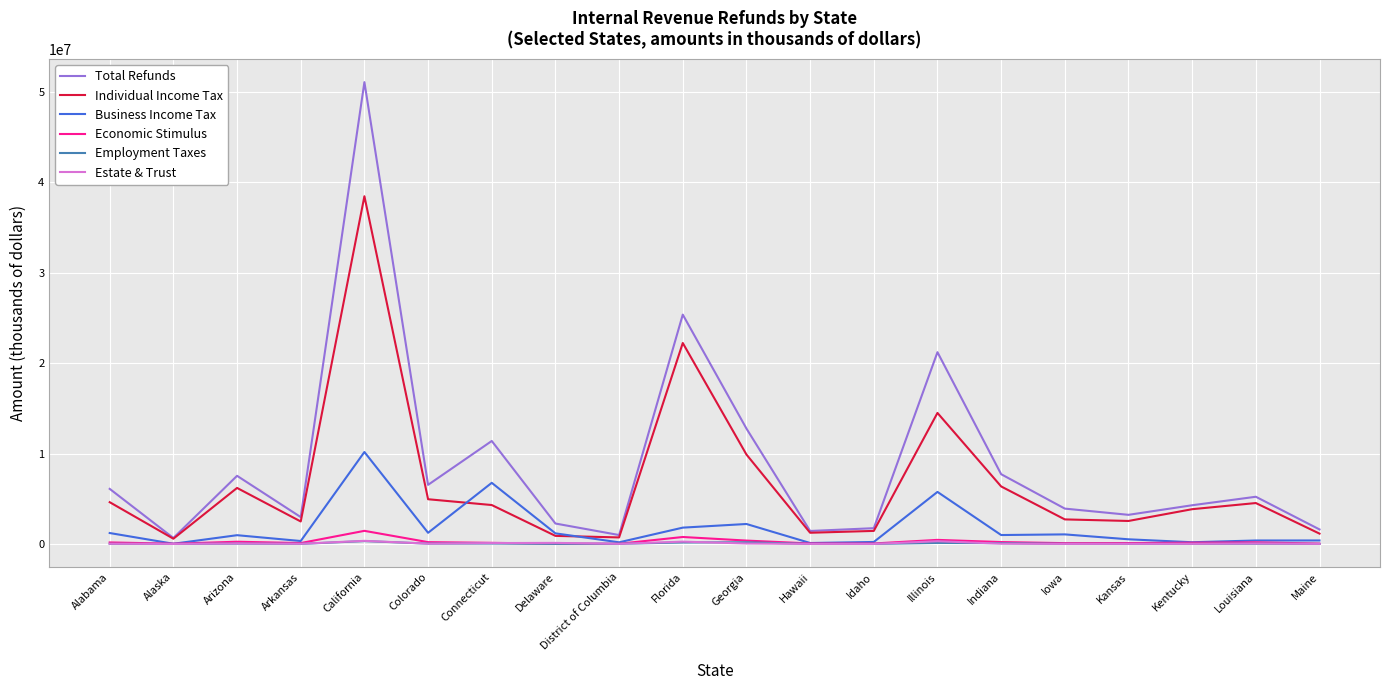

Does the chart have visible grid lines?

Yes